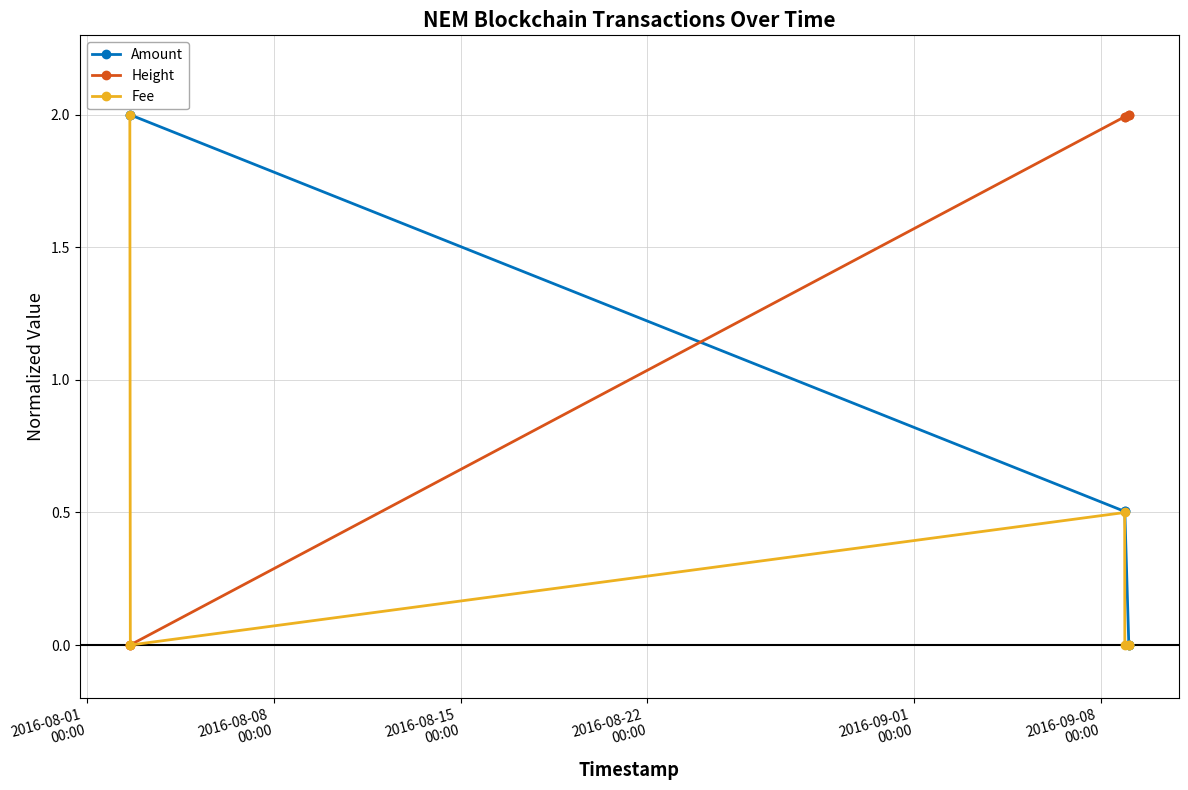

How many intersections are there between Height and Fee?

1